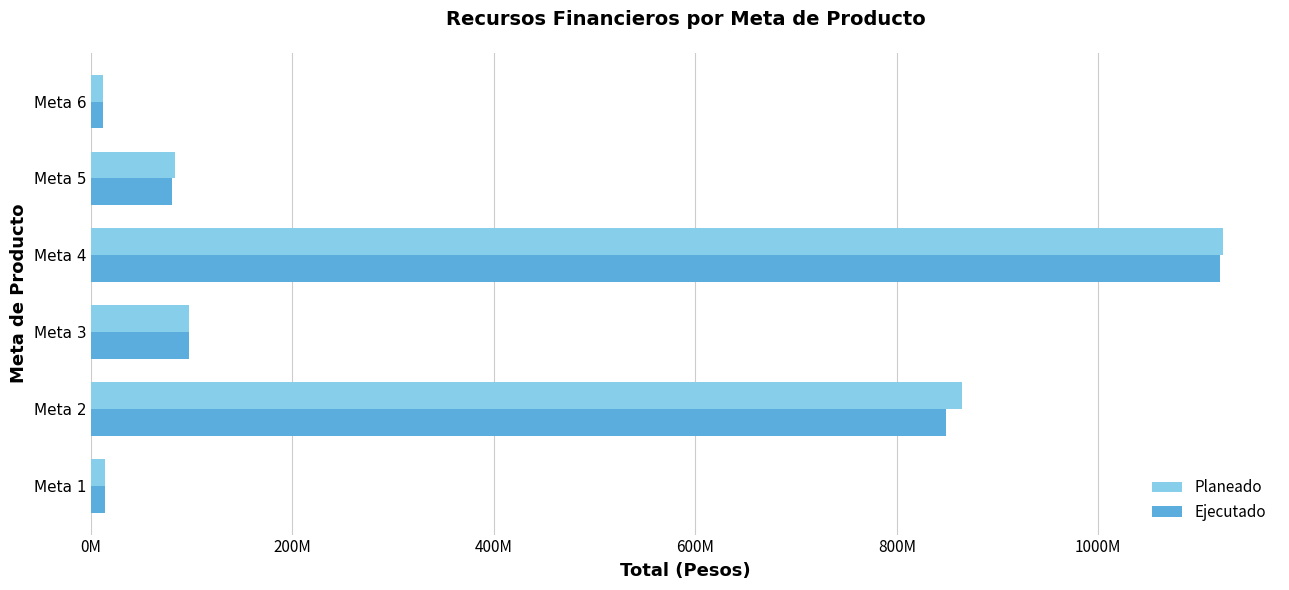

Which series has the largest range (max minus min)?

Planeado